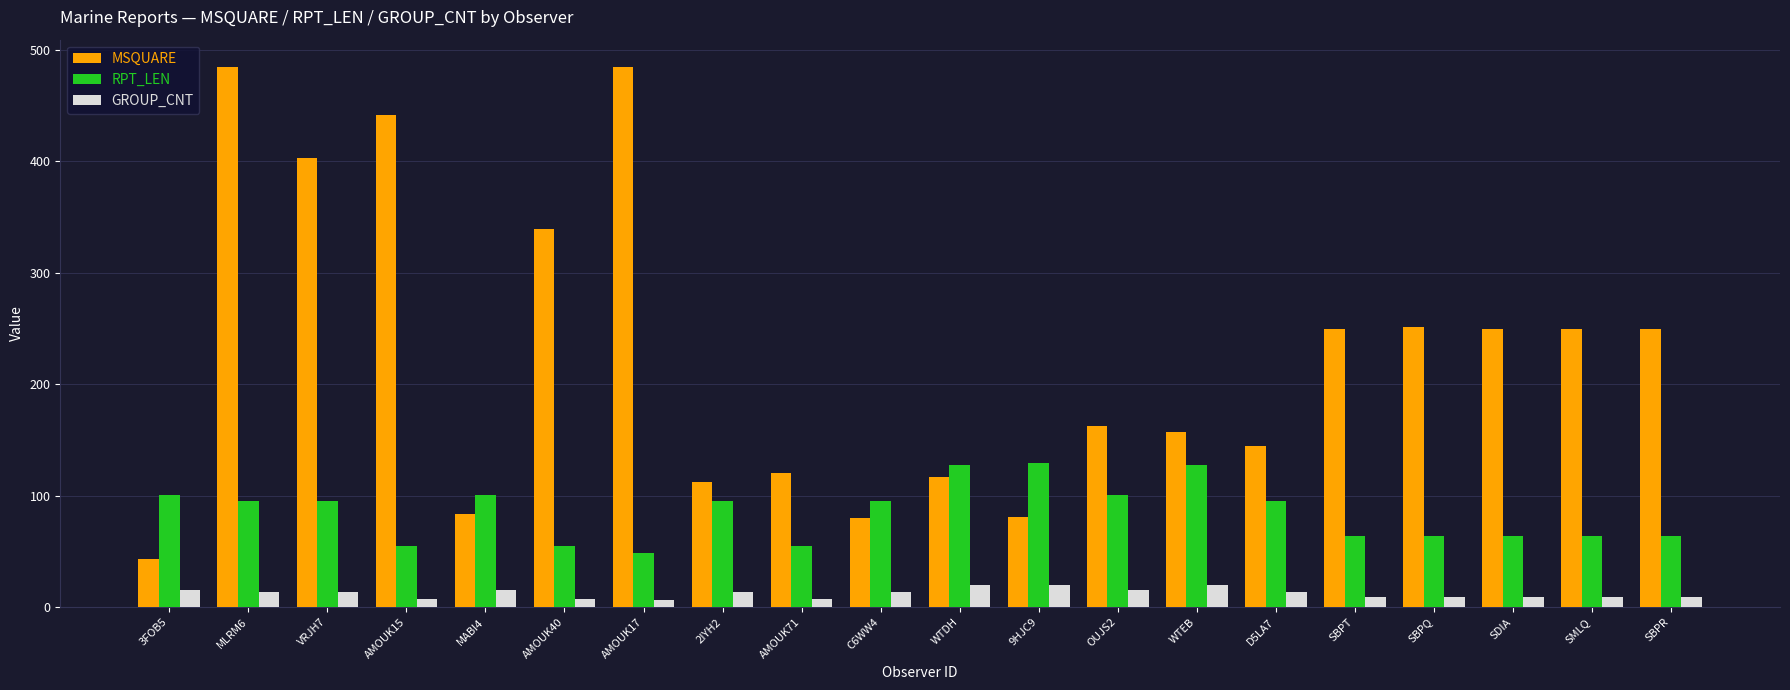

What is the highest value of the MSQUARE series?

485